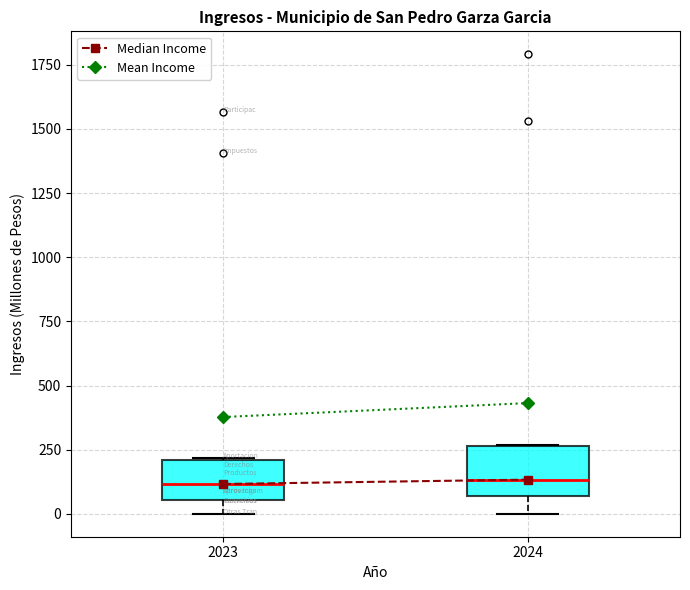

Where is the upper edge of the box at x = 2024 on the y-axis? The values are not printed on the chart, so give them approximately, as read against the axis.

250